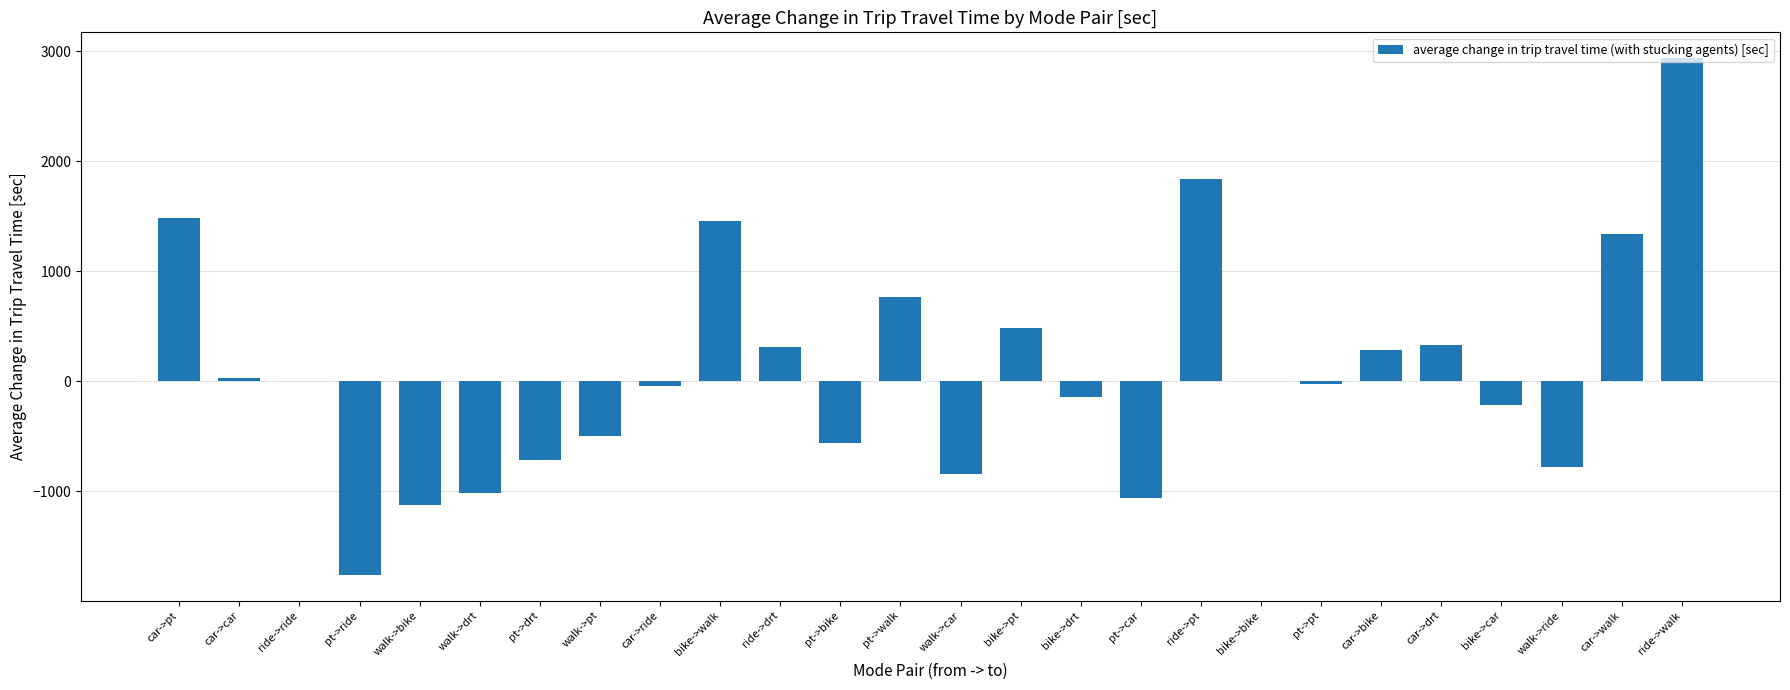

What is the maximum value shown in the chart?

2936.3